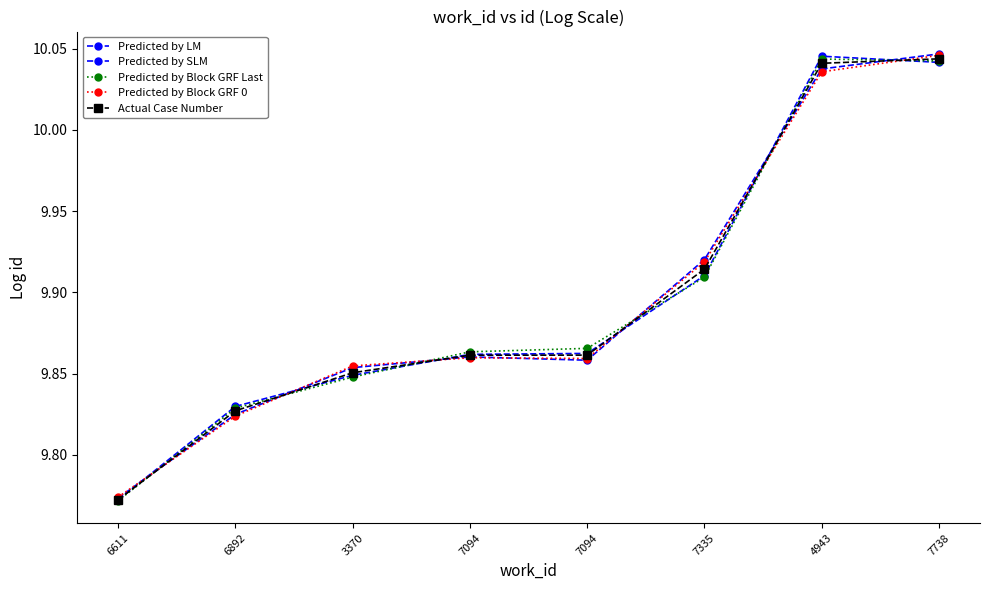

Reading left to right, extract all data points from this chart.

Predicted by LM: 6611=9.8	6892=9.8	3370=9.8	7094=9.9	7094=9.9	7335=9.9	4943=10.0	7738=10.0
Predicted by SLM: 6611=9.8	6892=9.8	3370=9.9	7094=9.9	7094=9.9	7335=9.9	4943=10.0	7738=10.0
Predicted by Block GRF Last: 6611=9.8	6892=9.8	3370=9.8	7094=9.9	7094=9.9	7335=9.9	4943=10.0	7738=10.0
Predicted by Block GRF 0: 6611=9.8	6892=9.8	3370=9.9	7094=9.9	7094=9.9	7335=9.9	4943=10.0	7738=10.0
Actual Case Number: 6611=9.8	6892=9.8	3370=9.9	7094=9.9	7094=9.9	7335=9.9	4943=10.0	7738=10.0